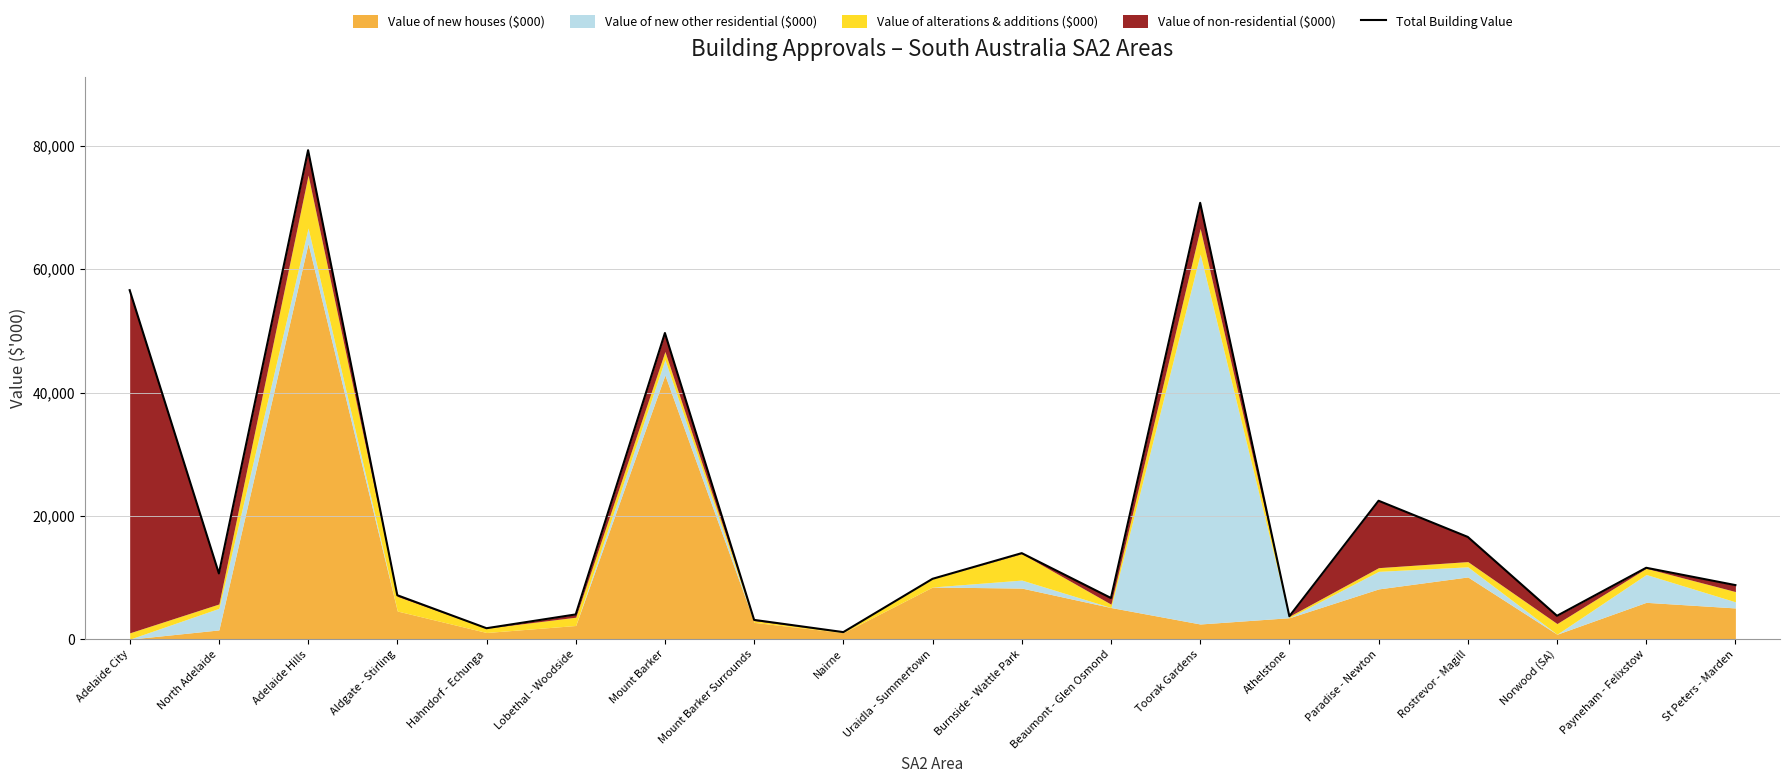

At which label is the value closest to 40226?

Mount Barker